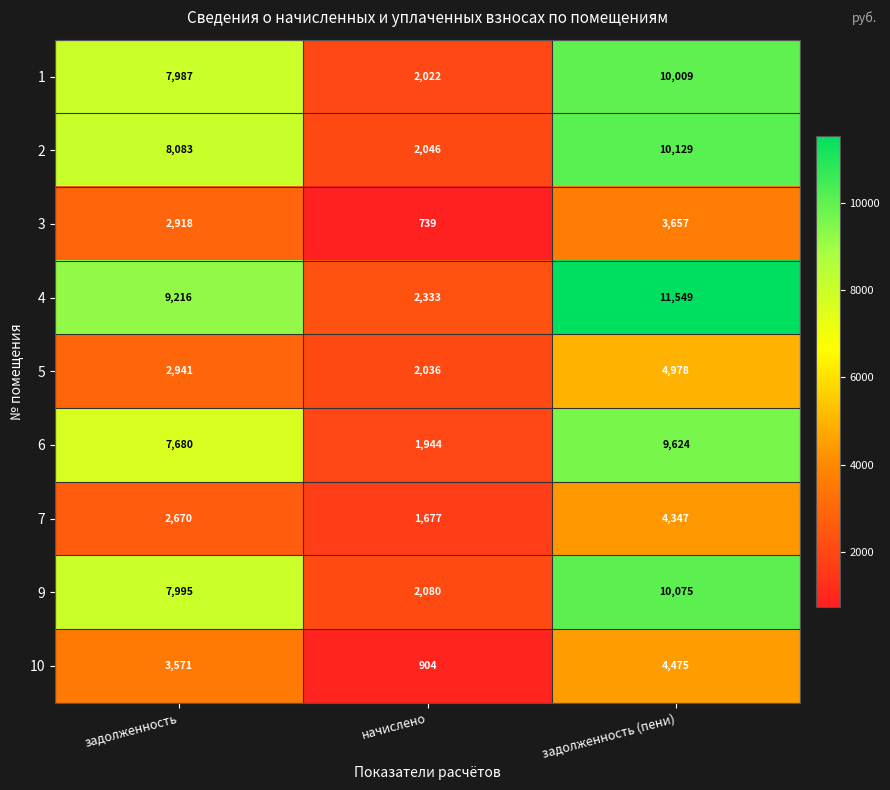

At how many categories does at least one series exceed 1623?

3